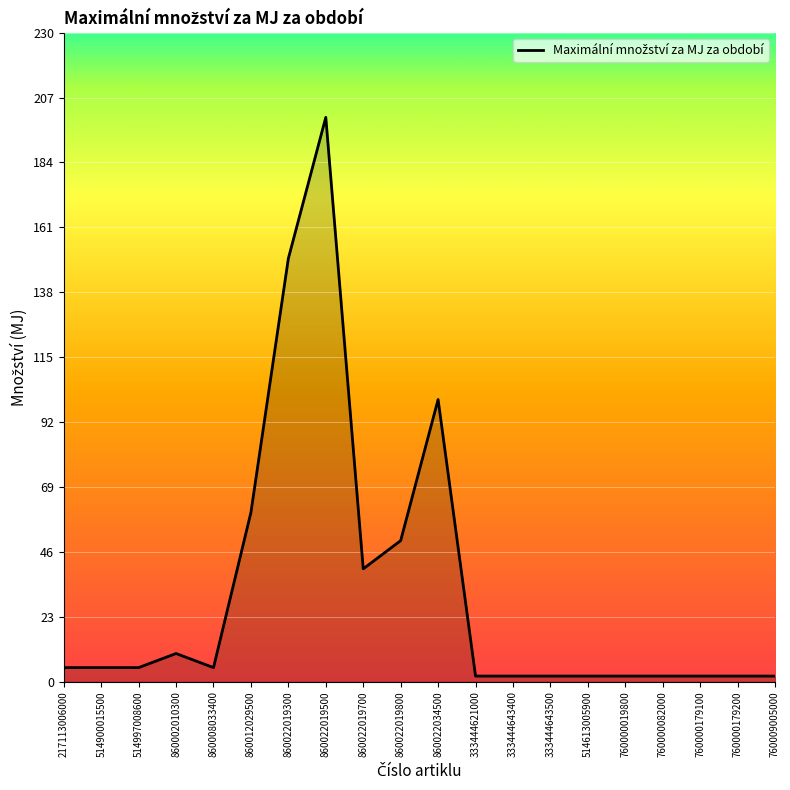

What is the maximum value shown in the chart?

200